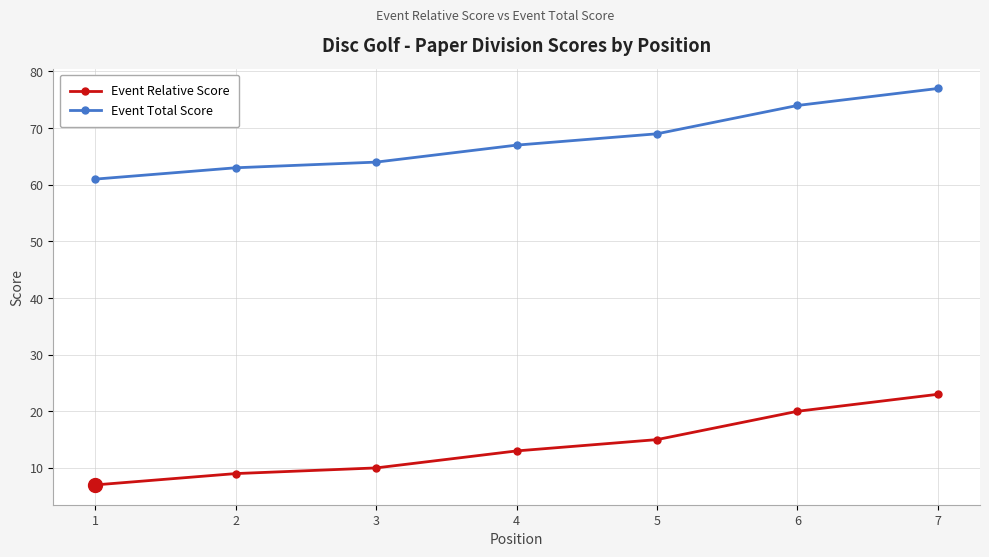

What is the approximate value of Event Relative Score at 3, to the nearest 5?

10